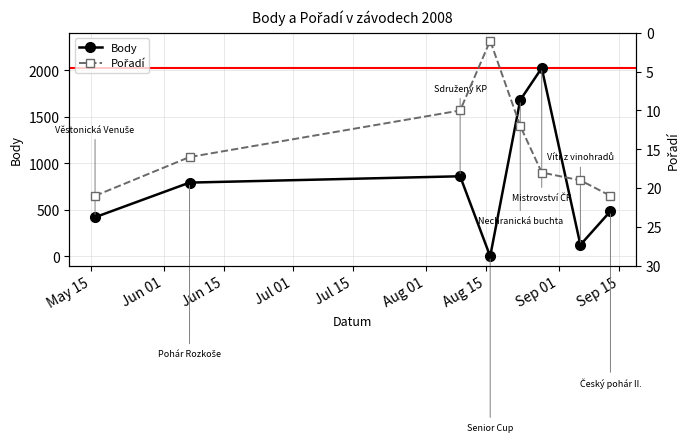

What is the highest value of the Body series?

2023